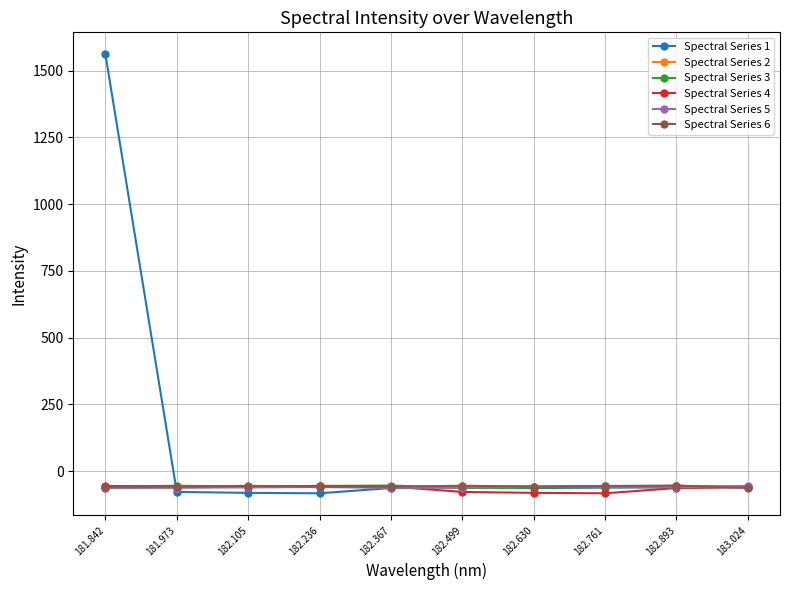

What is the spread (max minus min) of values at 181.973?

23.1